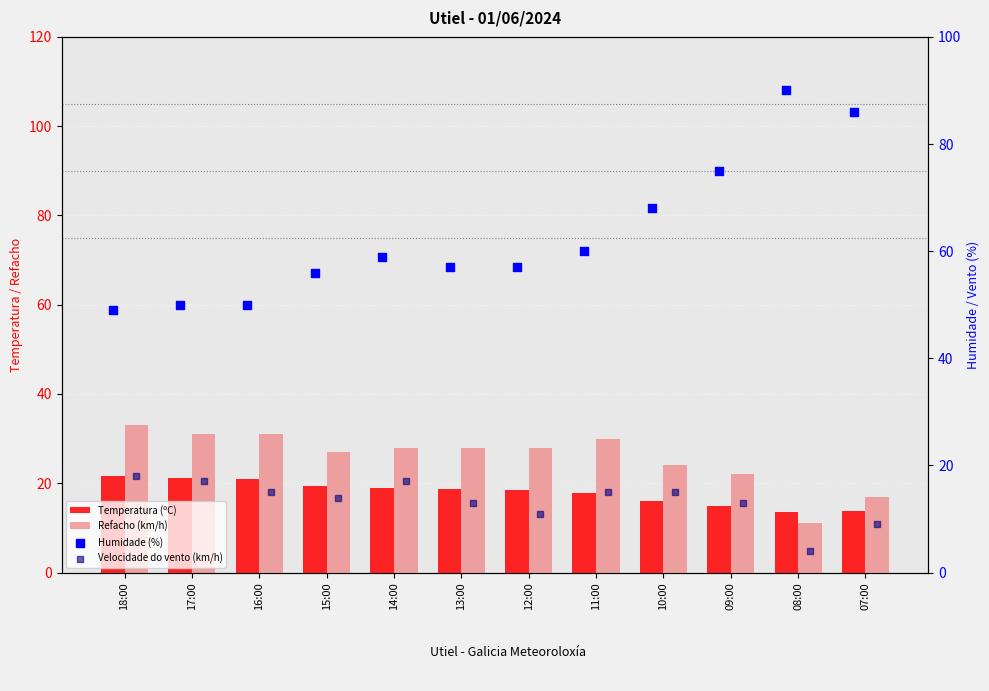

At how many categories does at least one series exceed 83?

2